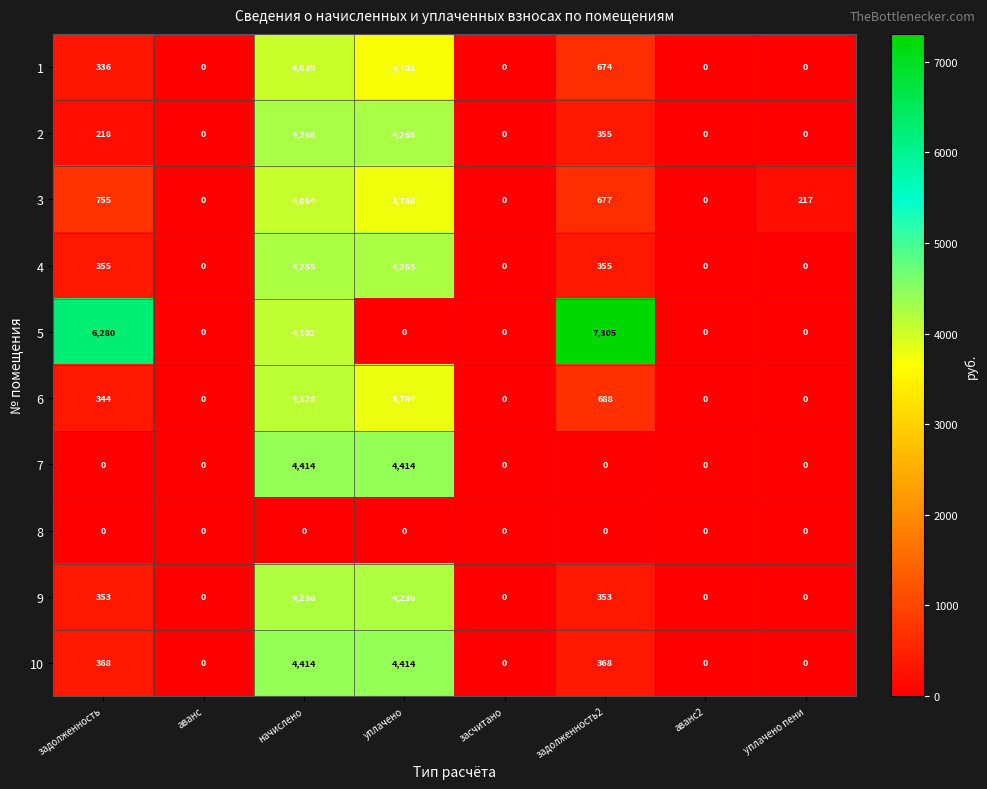

Which series has the widest spread of values?

5